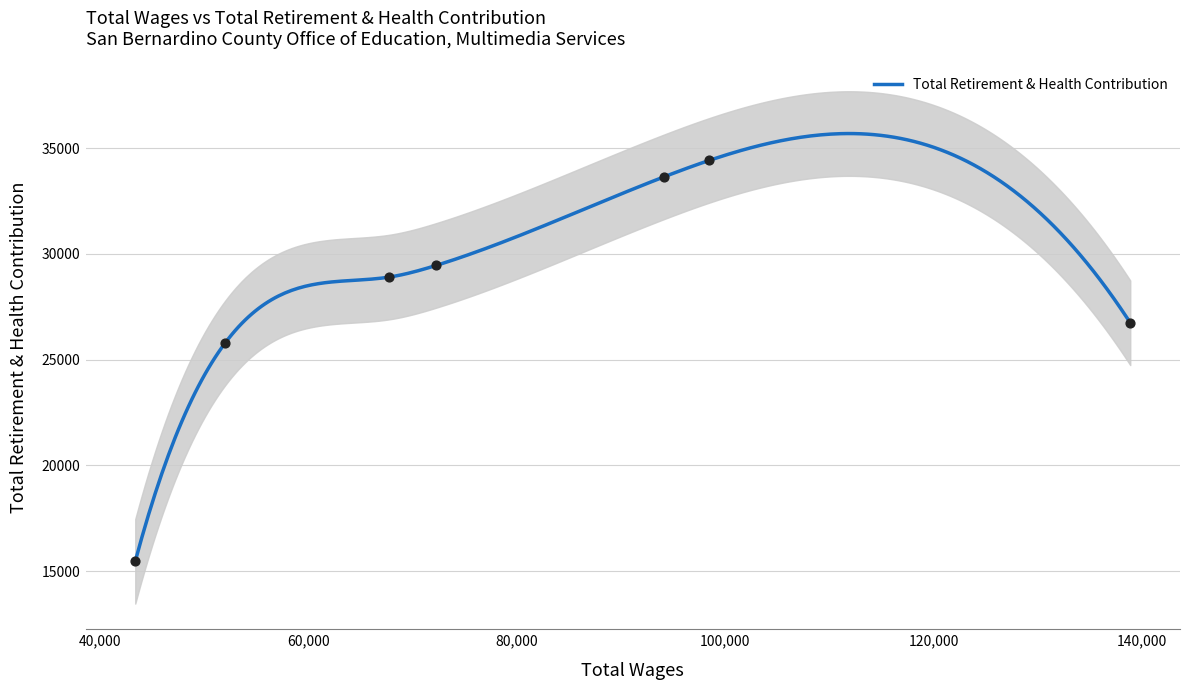

Which has a higher value, Audio Visual Special or Media Services Manag?

Media Services Manag